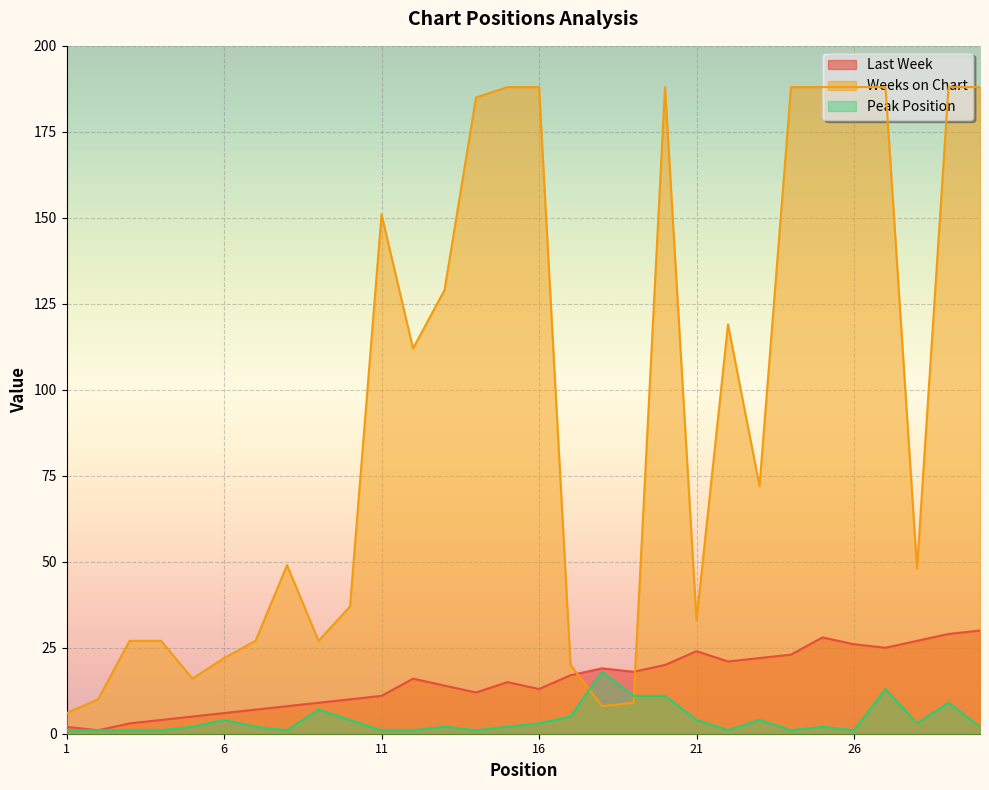

Is it true that Peak Position equals 1 at 14?

True